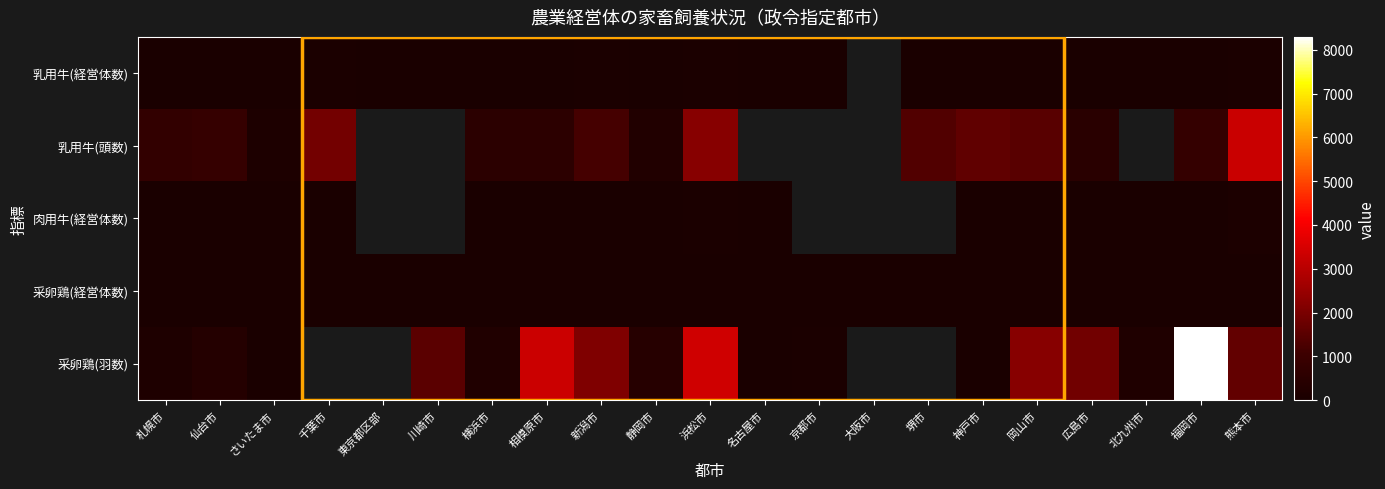

Which series has the largest range (max minus min)?

采卵鶏(羽数)